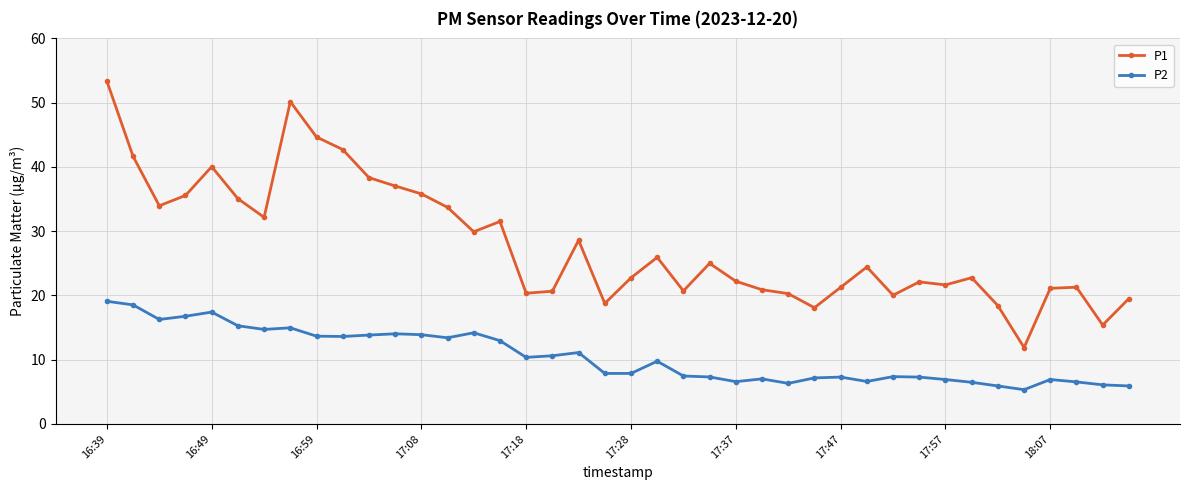

True or false: P2 has more than 2 interior local peaks.

True